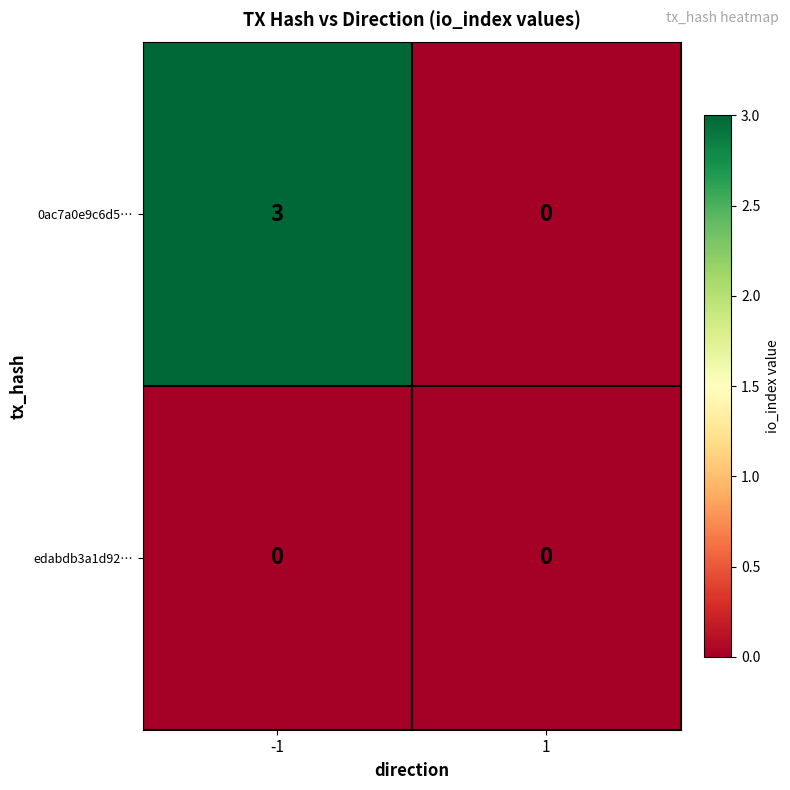

Rank the series by their average value, from highest to lowest.

0ac7a0e9c6d5…, edabdb3a1d92…